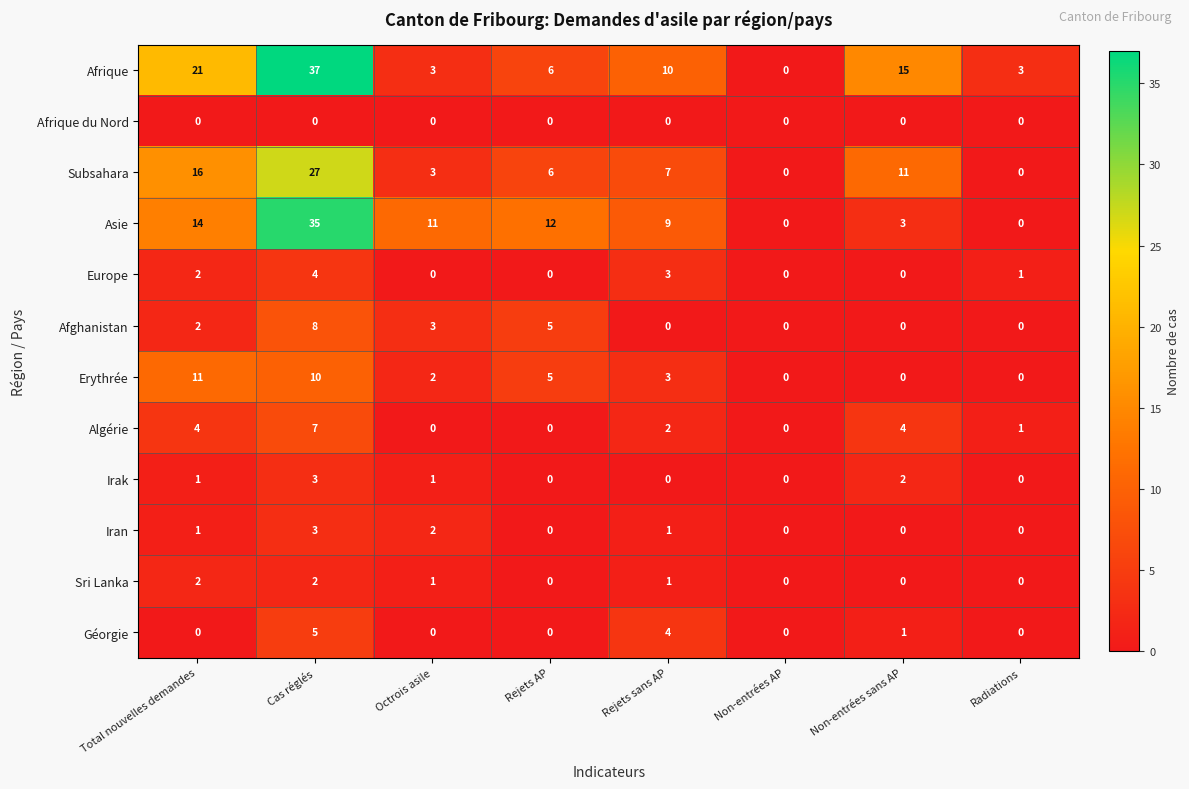

What is the sum of all Sri Lanka values?

6